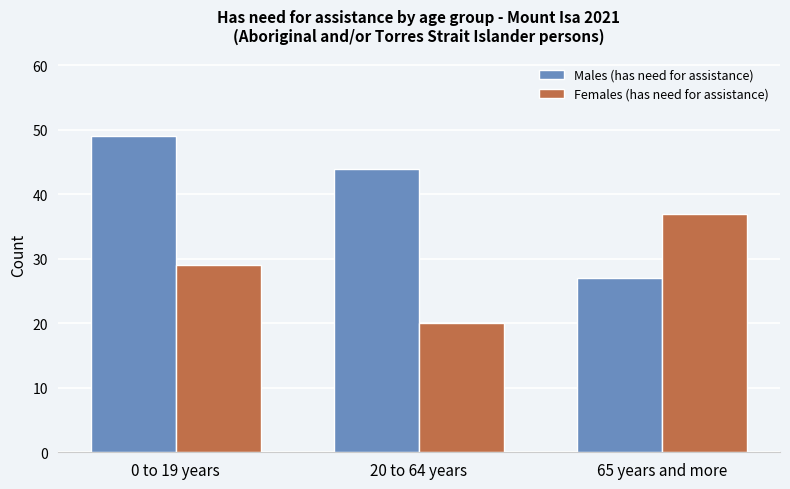

Which series changed the most between 0 to 19 years and 20 to 64 years?

Females (has need for assistance)